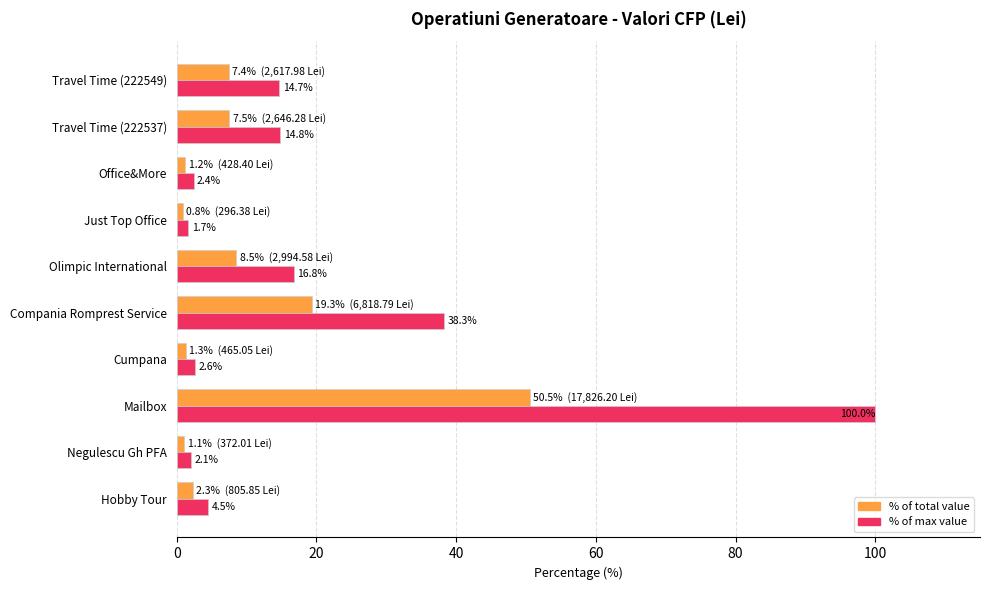

What is the spread (max minus min) of values at Travel Time (222549)?

7.3